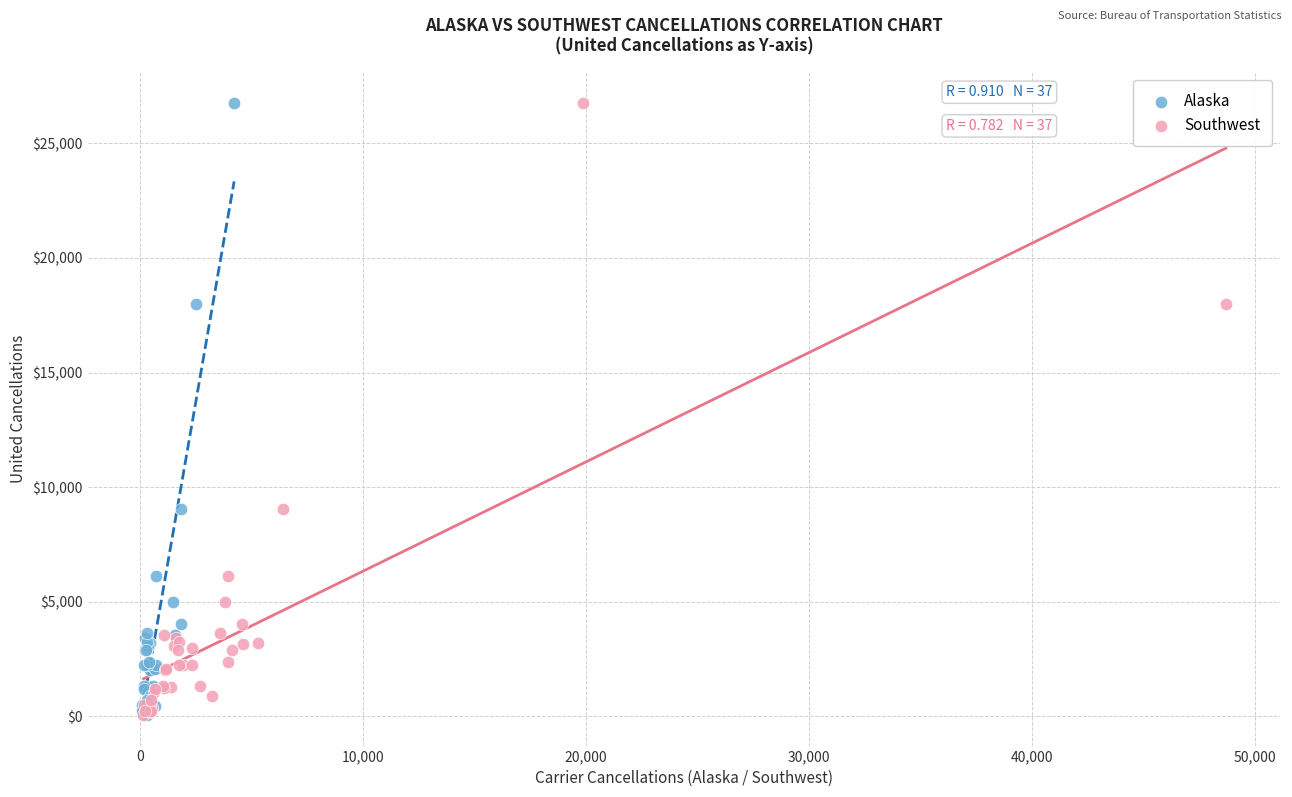

What are all the series names shown in the legend?

Alaska, Southwest